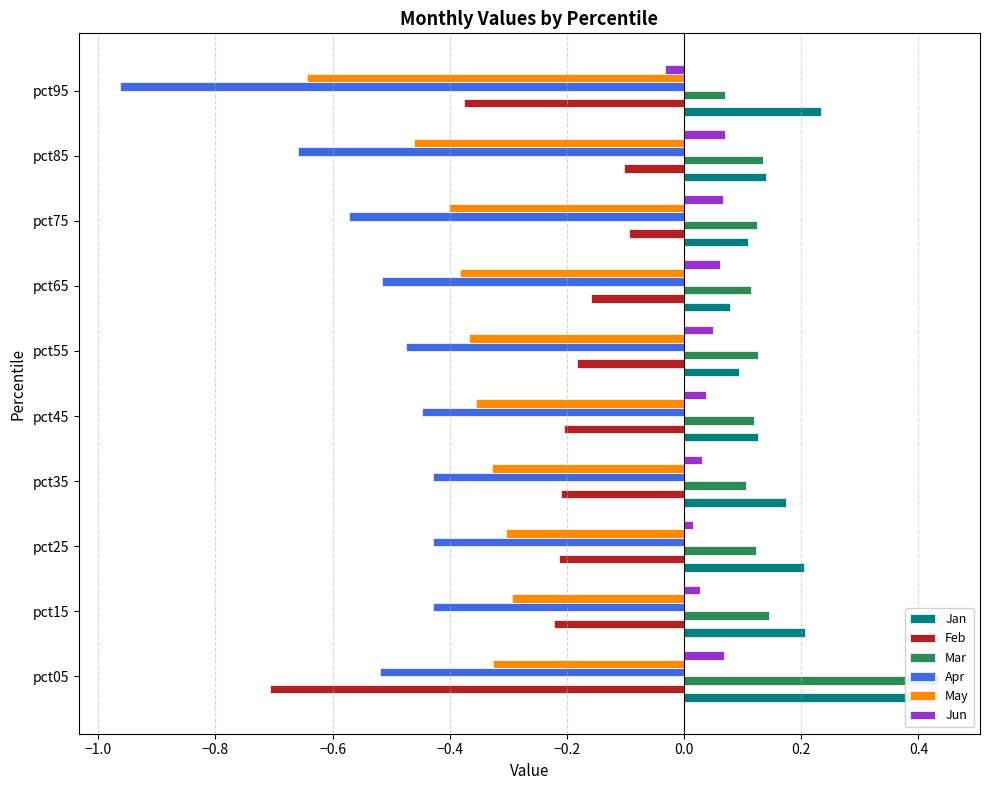

How many bars are there in total?

60